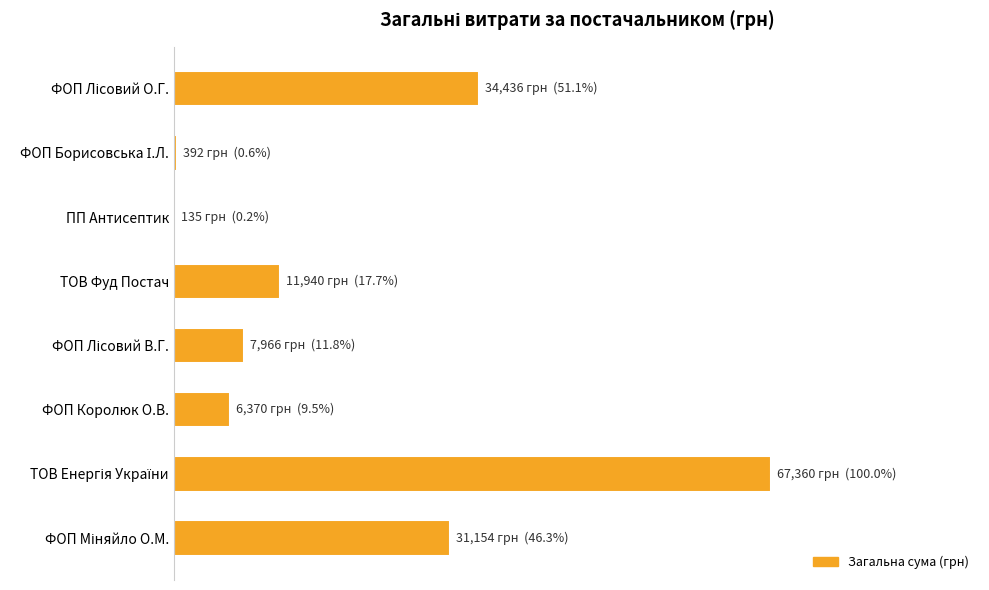

How many values exceed 11940?

4